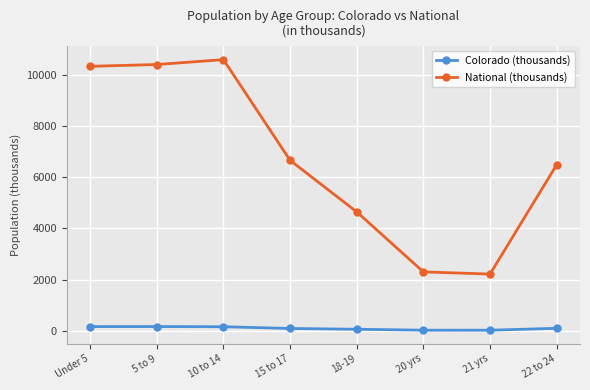

What is the approximate value of Colorado (thousands) at 18-19?

72.6